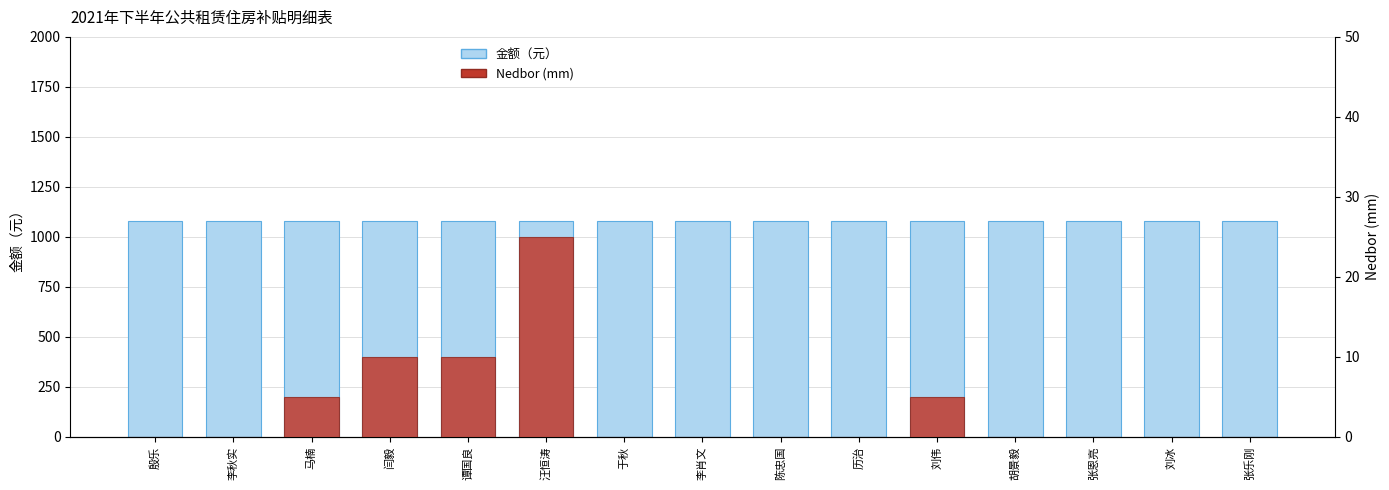

At 刘伟, list the series in order from smallest to largest.

Nedbor (mm), 金额（元）